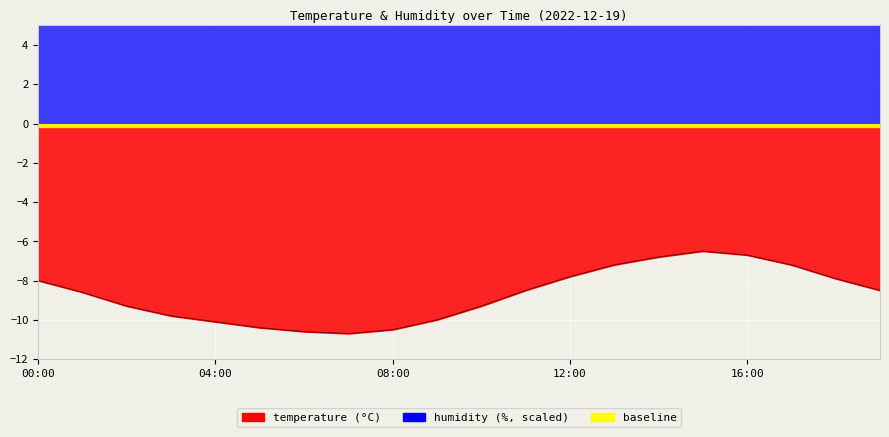

List the labels in order of value, largest first.

15:00, 16:00, 14:00, 13:00, 17:00, 12:00, 18:00, 00:00, 11:00, 19:00, 01:00, 02:00, 10:00, 03:00, 09:00, 04:00, 05:00, 08:00, 06:00, 07:00